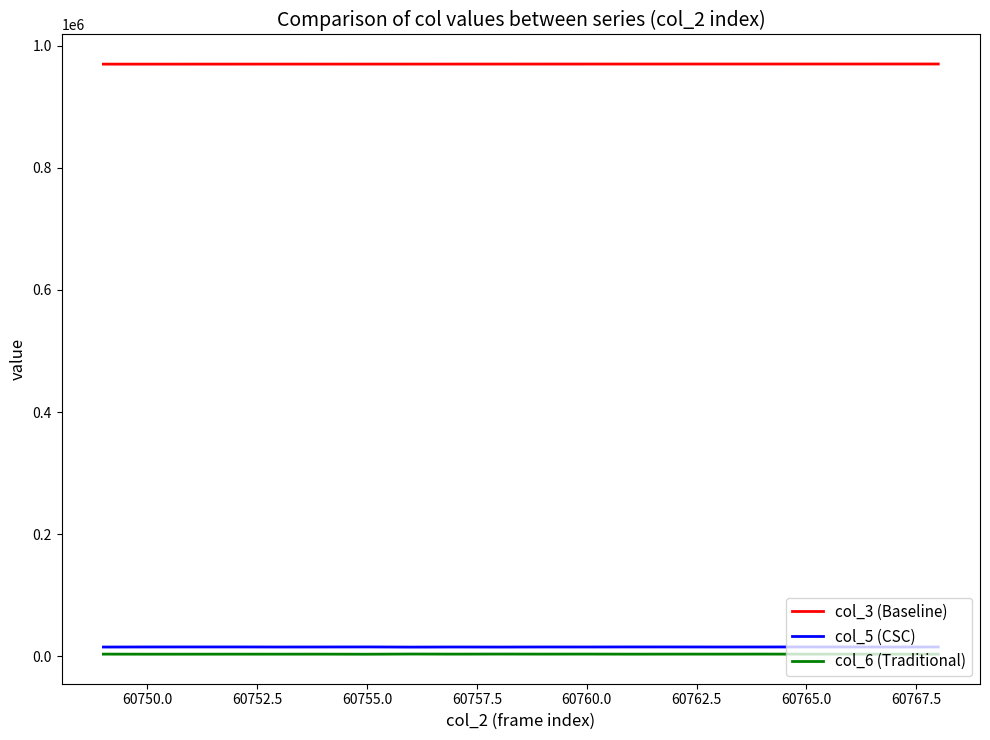

True or false: col_5 (CSC) and col_3 (Baseline) cross at least once.

False